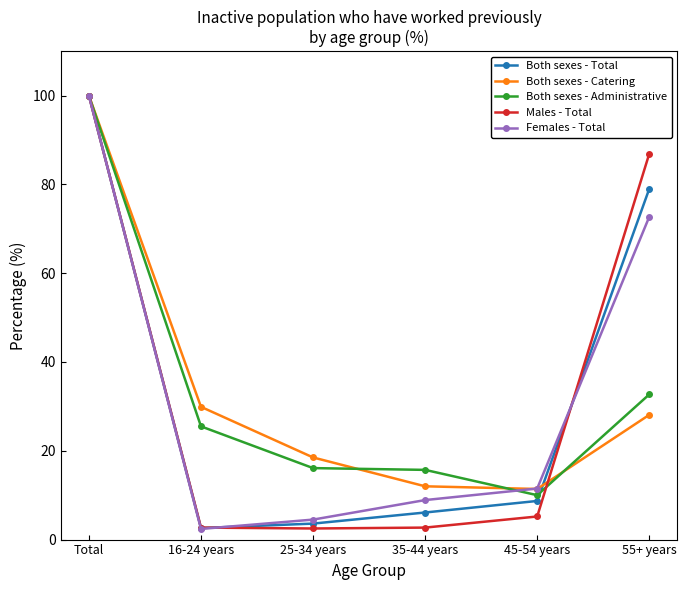

Between 35-44 years and 55+ years, which series saw the biggest shift?

Males - Total